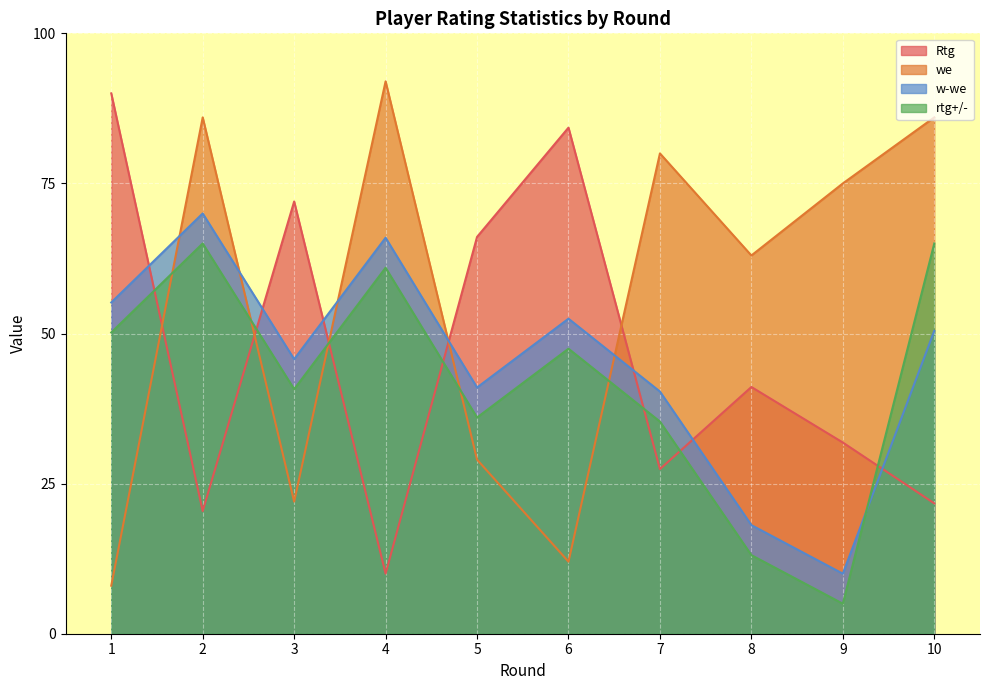

What are all the series names shown in the legend?

Rtg, we, w-we, rtg+/-